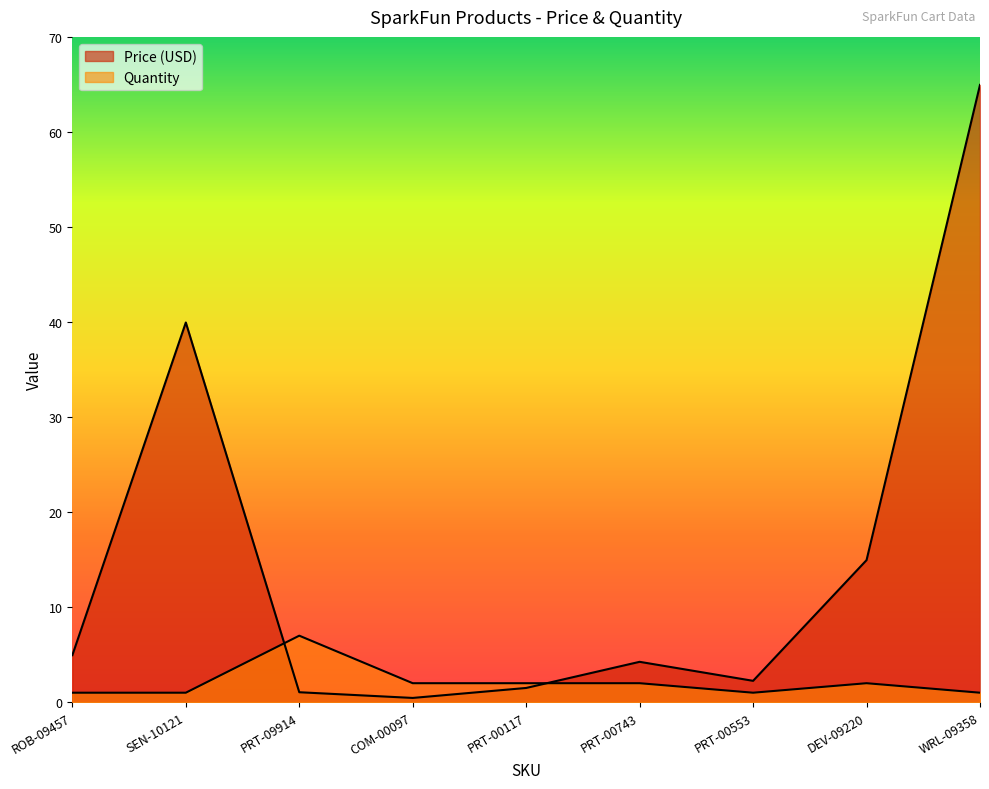

At WRL-09358, list the series in order from largest to smallest.

Price (USD), Quantity